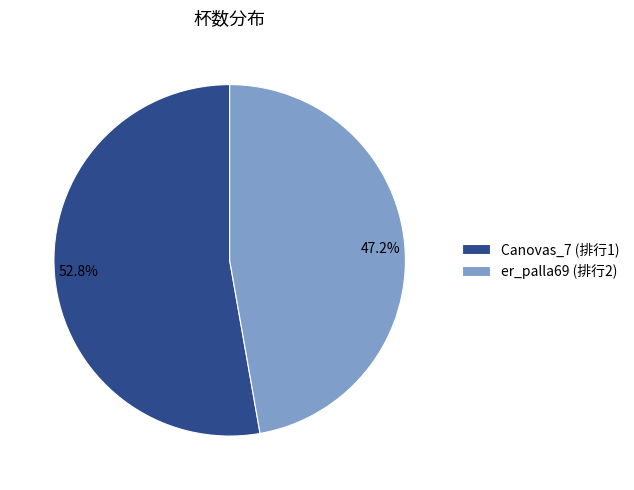

Does 47.2% account for over 50% of the chart?

No